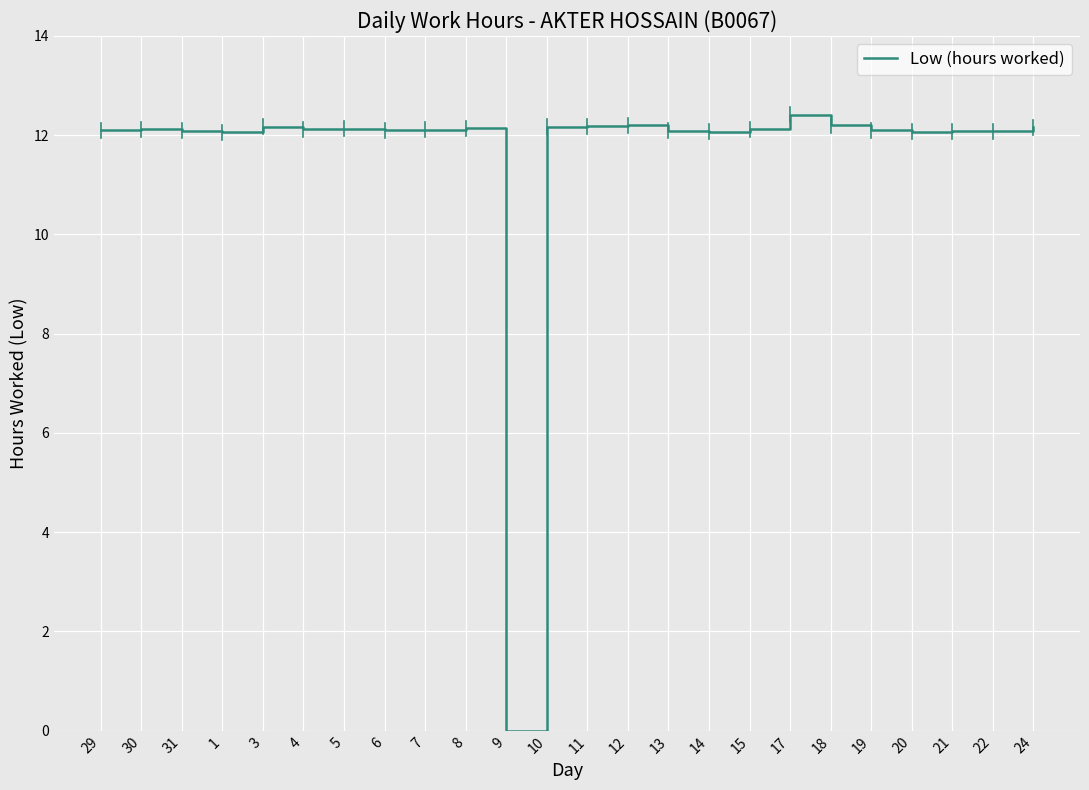

What is the greatest value displayed?

12.4